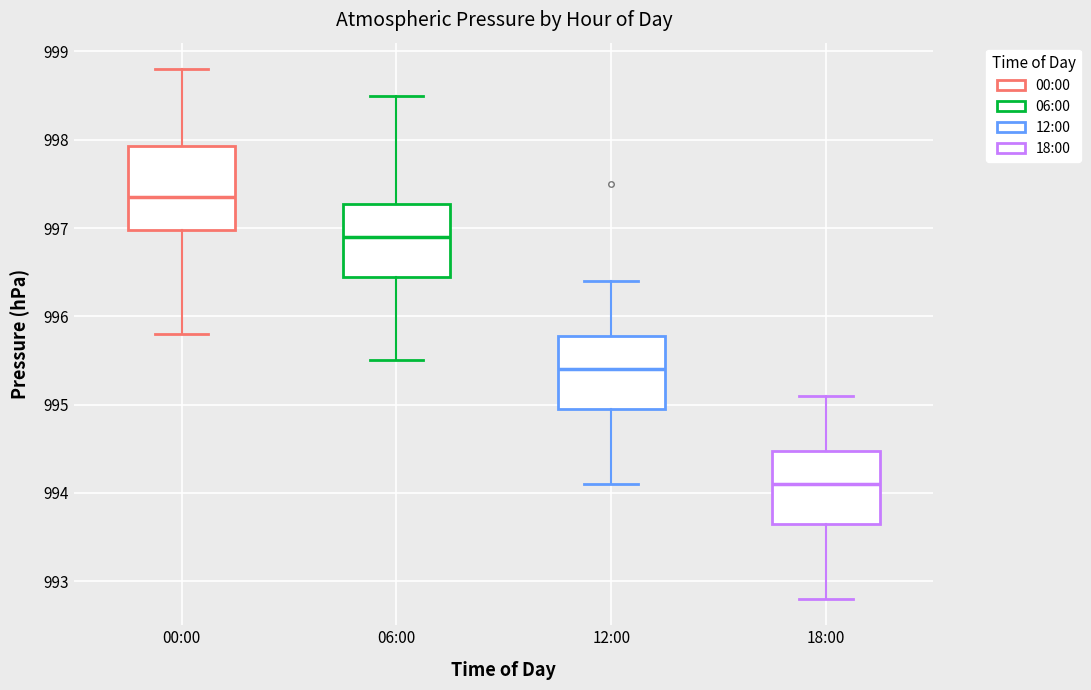

Which box has the highest median line?

00:00